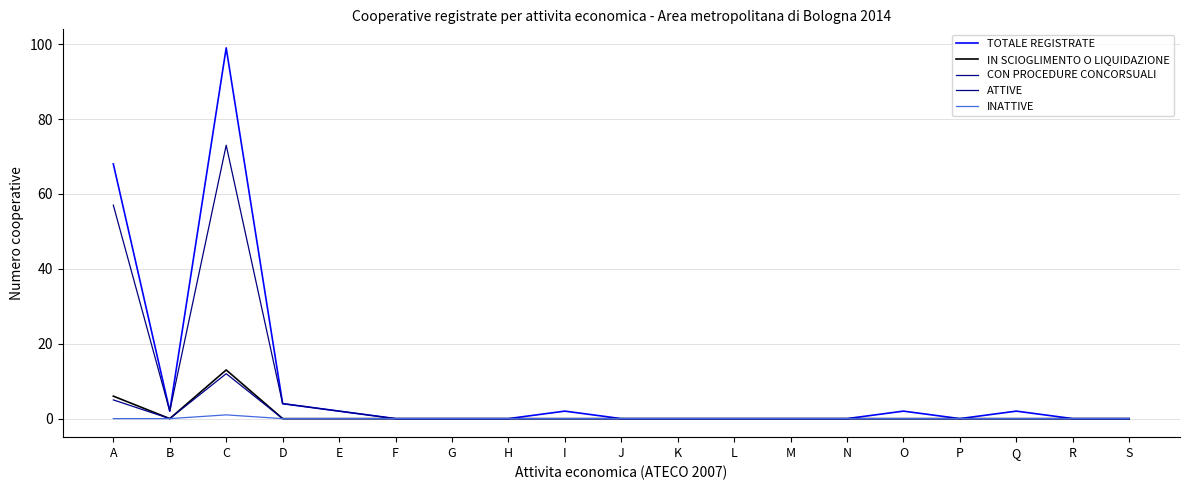

How many lines are shown in the chart?

5